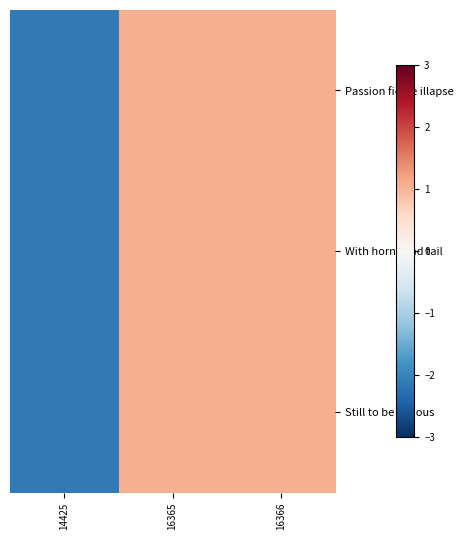

Reading left to right, extract all data points from this chart.

Passion fierce illapse: 14425=-2.1	16365=1.1	16366=1.1
With horns and tail: 14425=-2.1	16365=1.1	16366=1.1
Still to be serious: 14425=-2.1	16365=1.1	16366=1.1